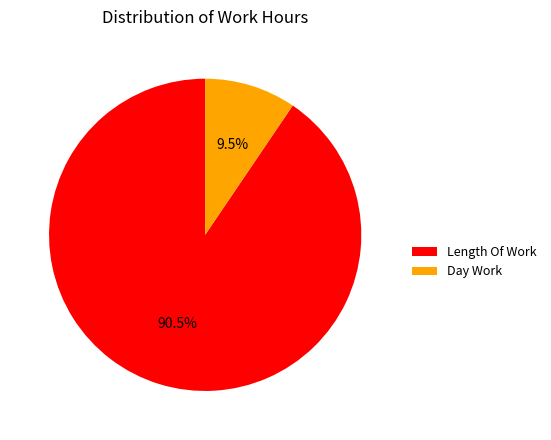

Does Length Of Work represent more than half of the total?

Yes